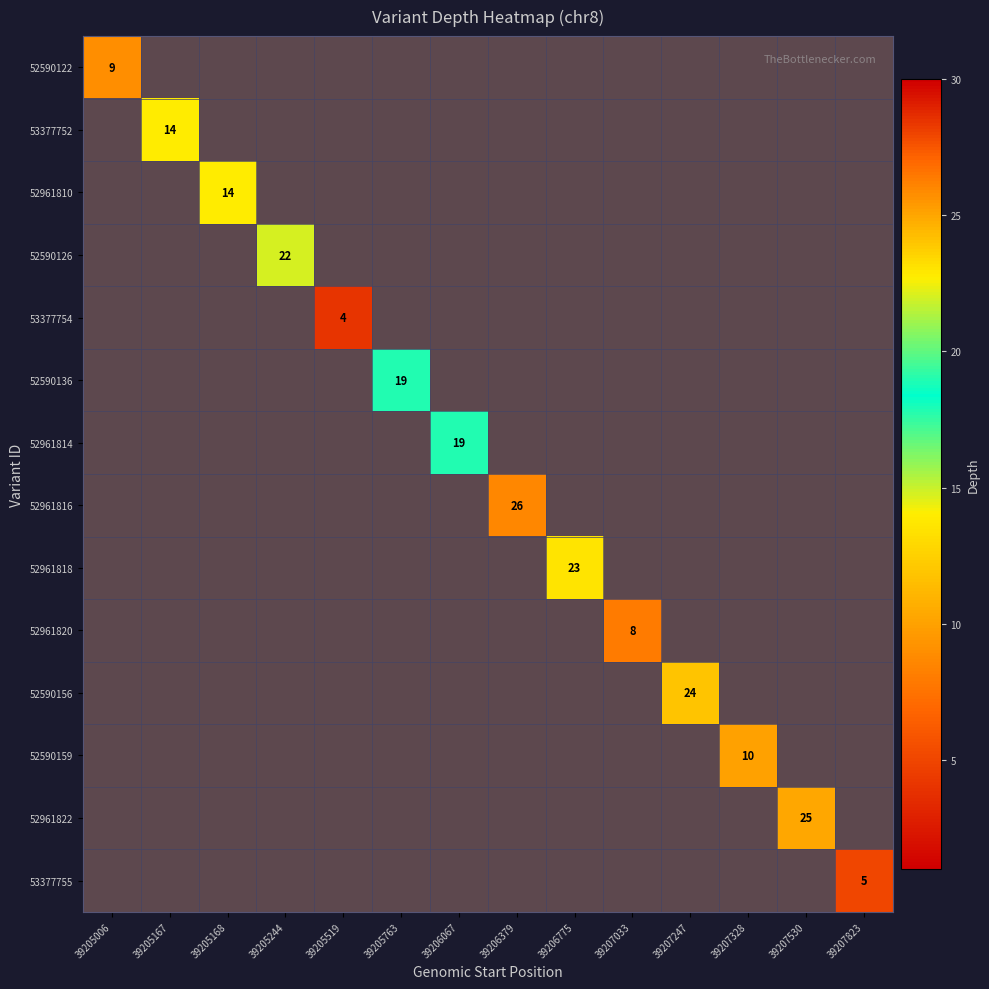

At which category does the chart reach its peak across all series?

39206379